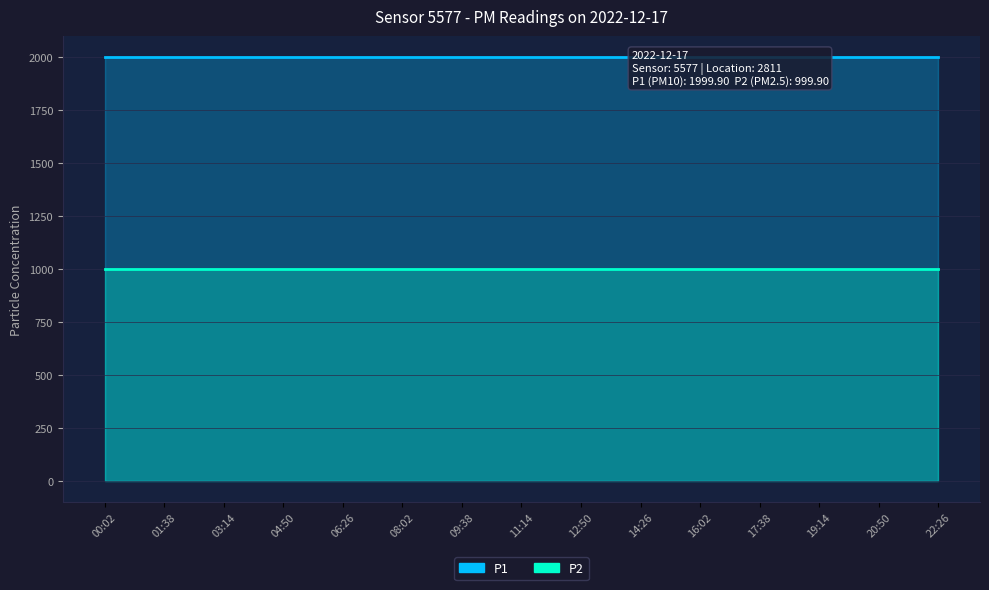

What is the difference between the highest and lowest values at 06:26?

1000.0